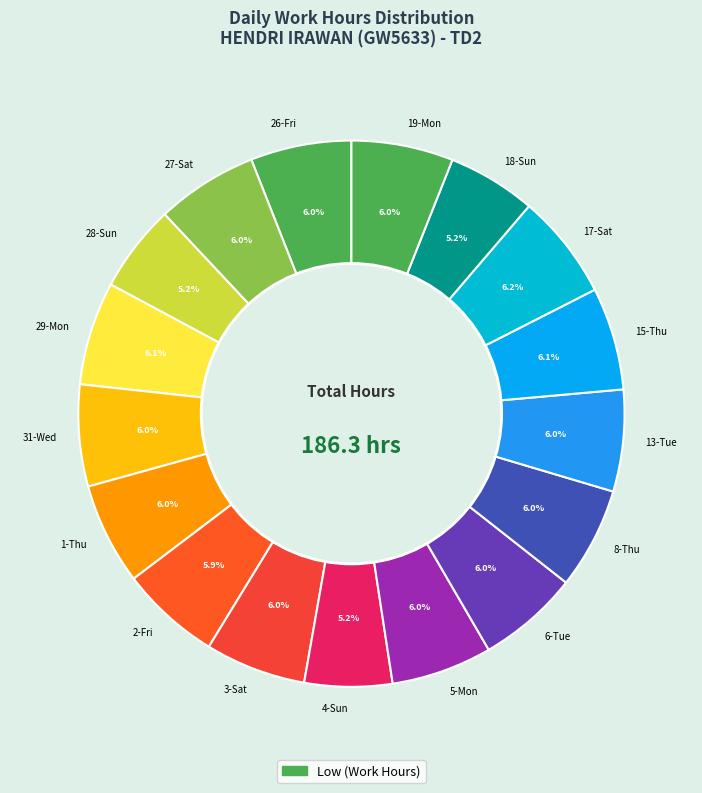

How much of the chart is everything except 13-Tue?

94.0%